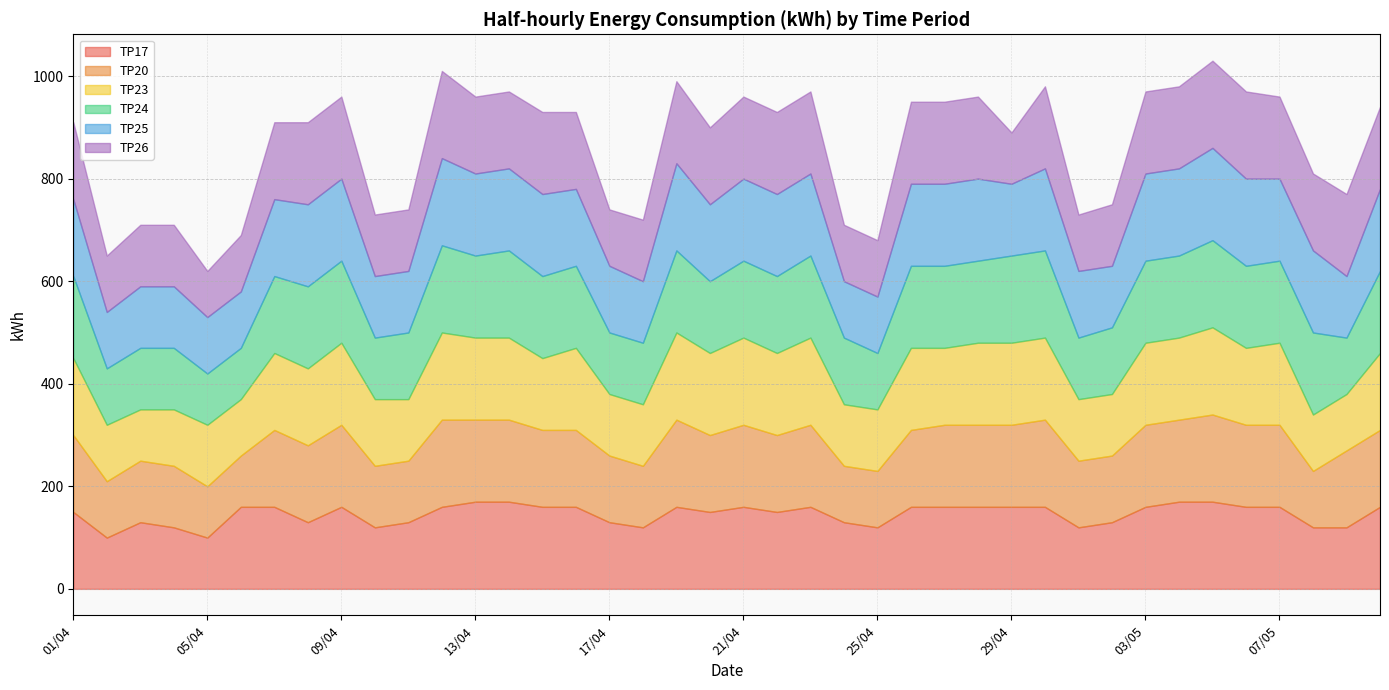

Which series changed the most between 10/04 and 07/05?

TP17